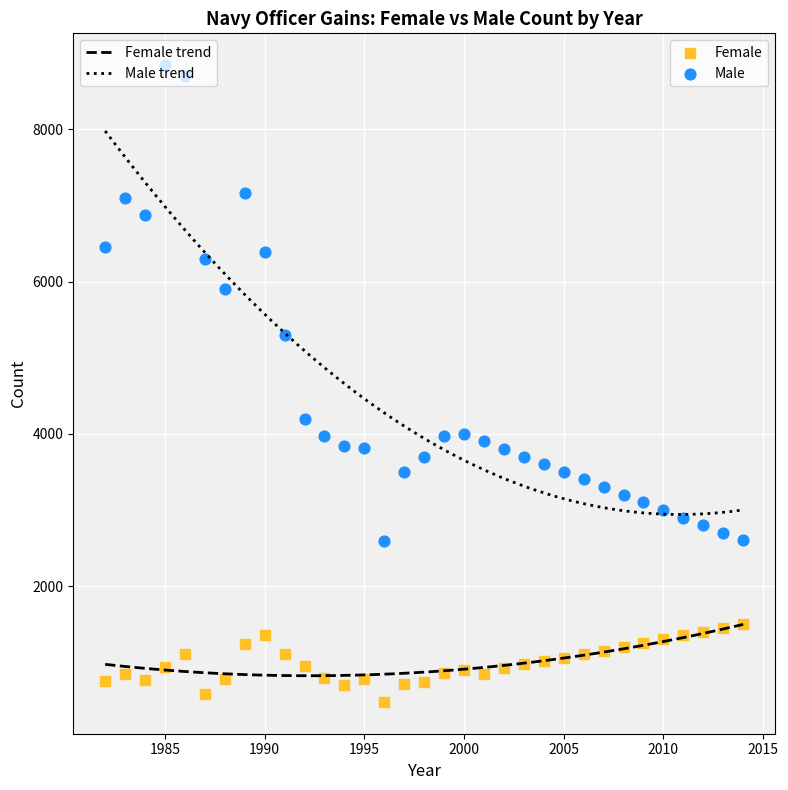

What is the X range (max minus min) for the scatter plot?

32